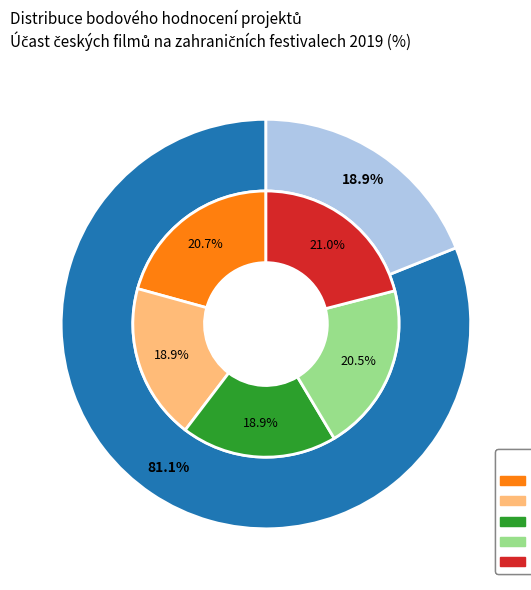

To the nearest percent, what is the average slice percentage?

20%